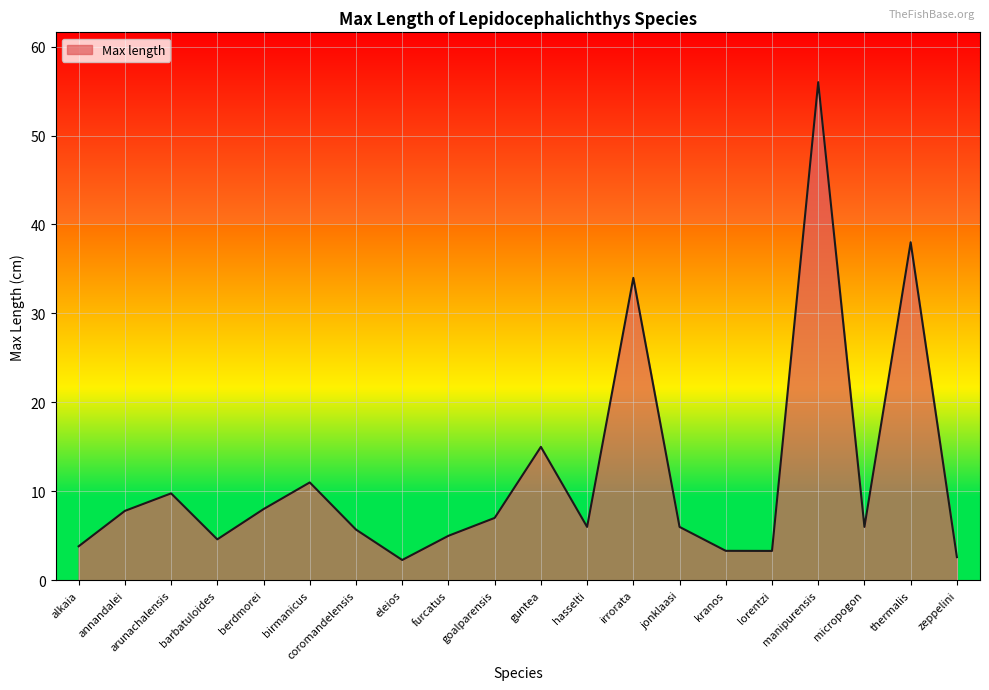

What is the ratio of the value at guntea to the value at furcatus?

3.0